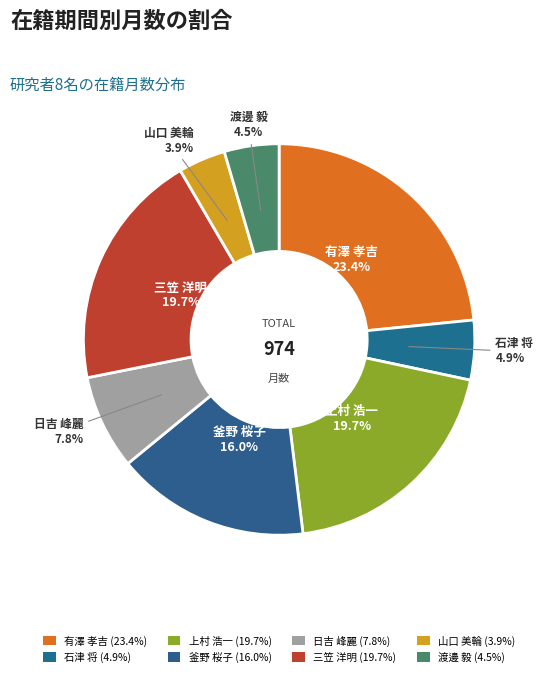

Rank the categories by value from lowest to highest.

山口 美輪, 渡邊 毅, 石津 将, 日吉 峰麗, 釜野 桜子, 上村 浩一, 三笠 洋明, 有澤 孝吉